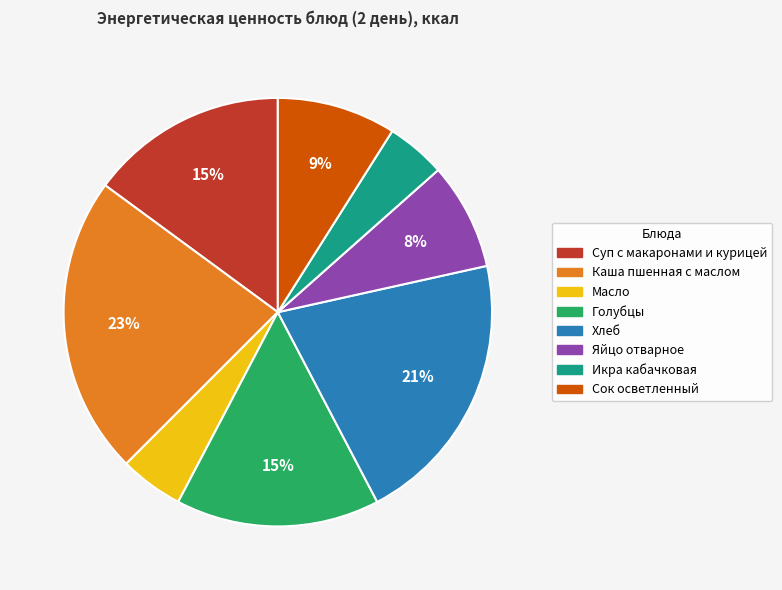

Does Каша пшенная с маслом account for over 50% of the chart?

No